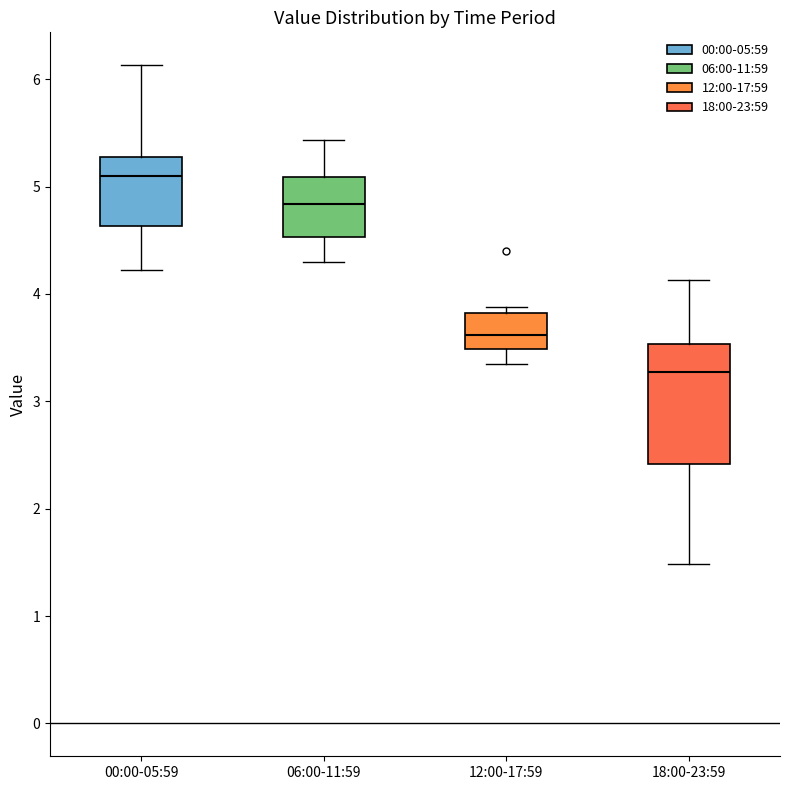

Reading left to right, transcribe this box plot: for each box, give where its median line is, the range the box spans, and where its two whiskers end, as read against the y-axis. The values are not printed on the chart, so give them approximately, as read against the axis.

00:00-05:59: median 5.1, box 4.6 to 5.3, whiskers 4.2 to 6.1
06:00-11:59: median 4.8, box 4.5 to 5.1, whiskers 4.3 to 5.4
12:00-17:59: median 3.6, box 3.5 to 3.8, whiskers 3.4 to 3.9
18:00-23:59: median 3.3, box 2.4 to 3.5, whiskers 1.5 to 4.1